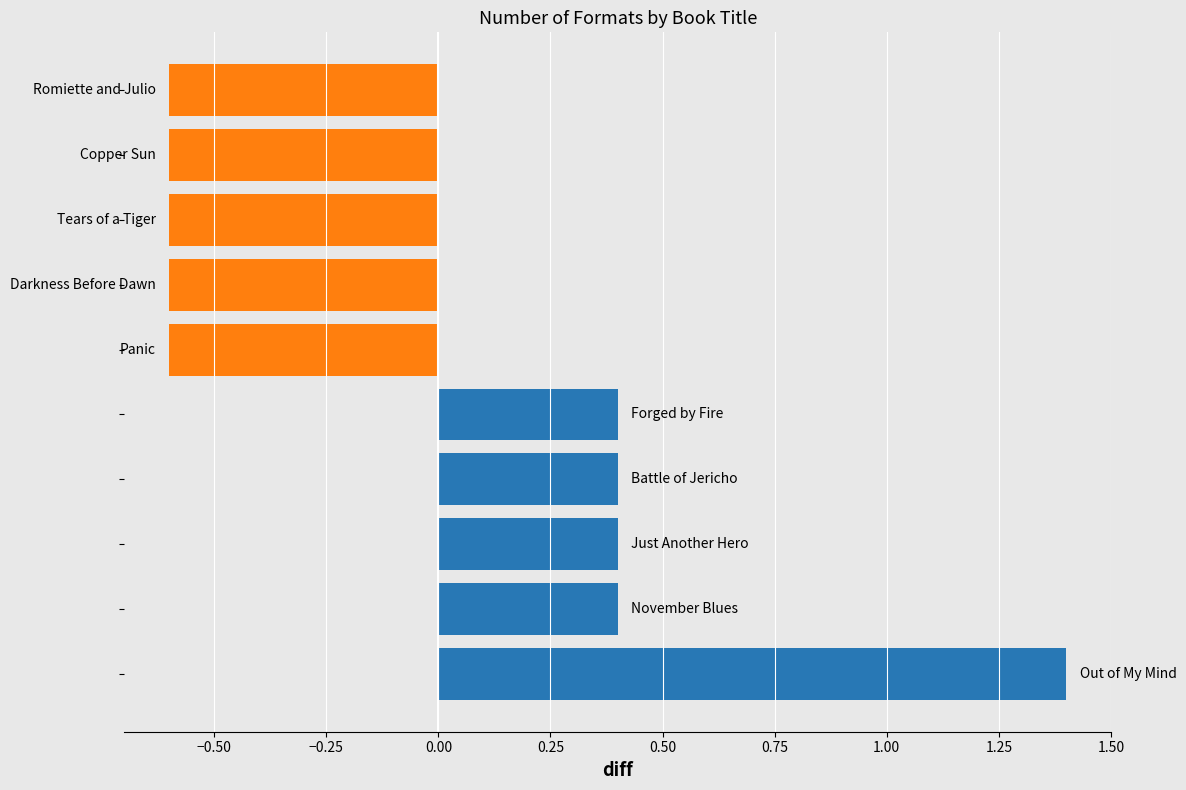

Is the value of Below average at −0.25 greater than the value of Above average at −0.50?

Yes